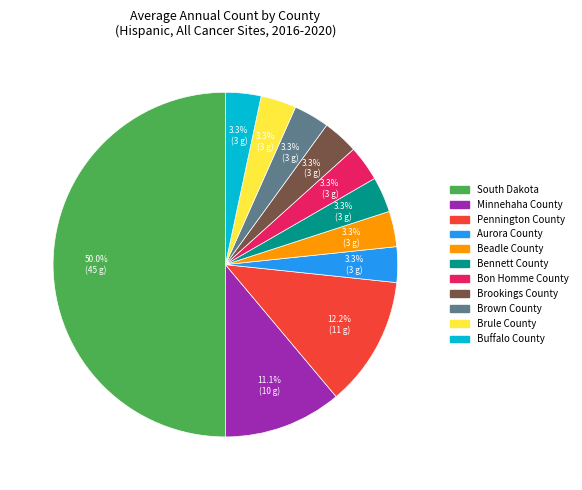

Is Brookings County the majority of the pie?

No